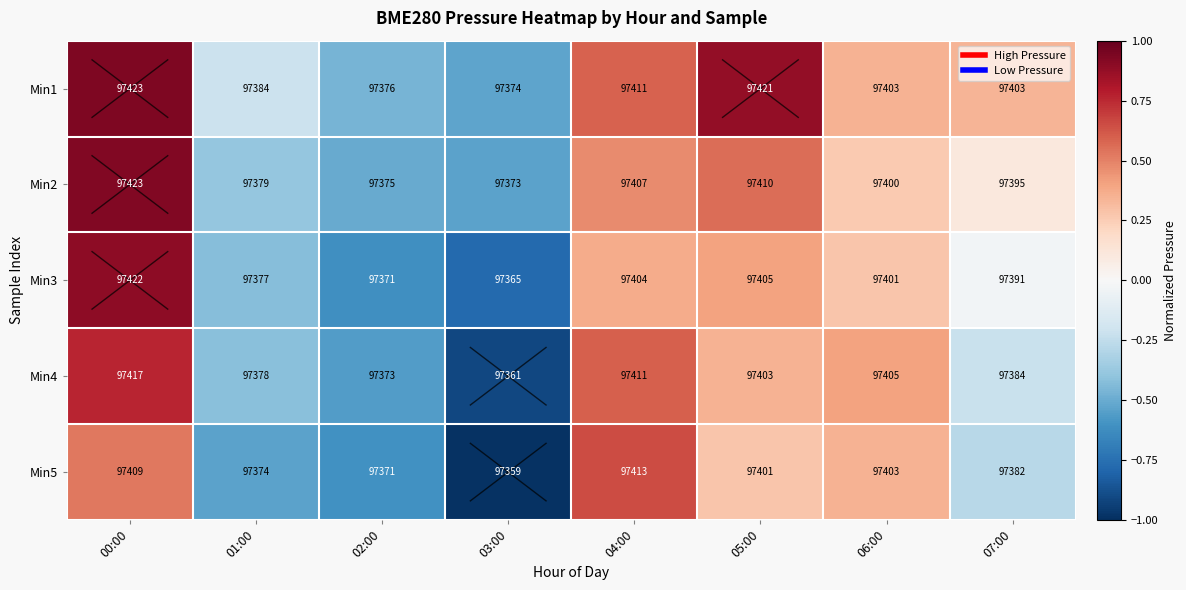

Which series changed the most between 01:00 and 02:00?

Min1